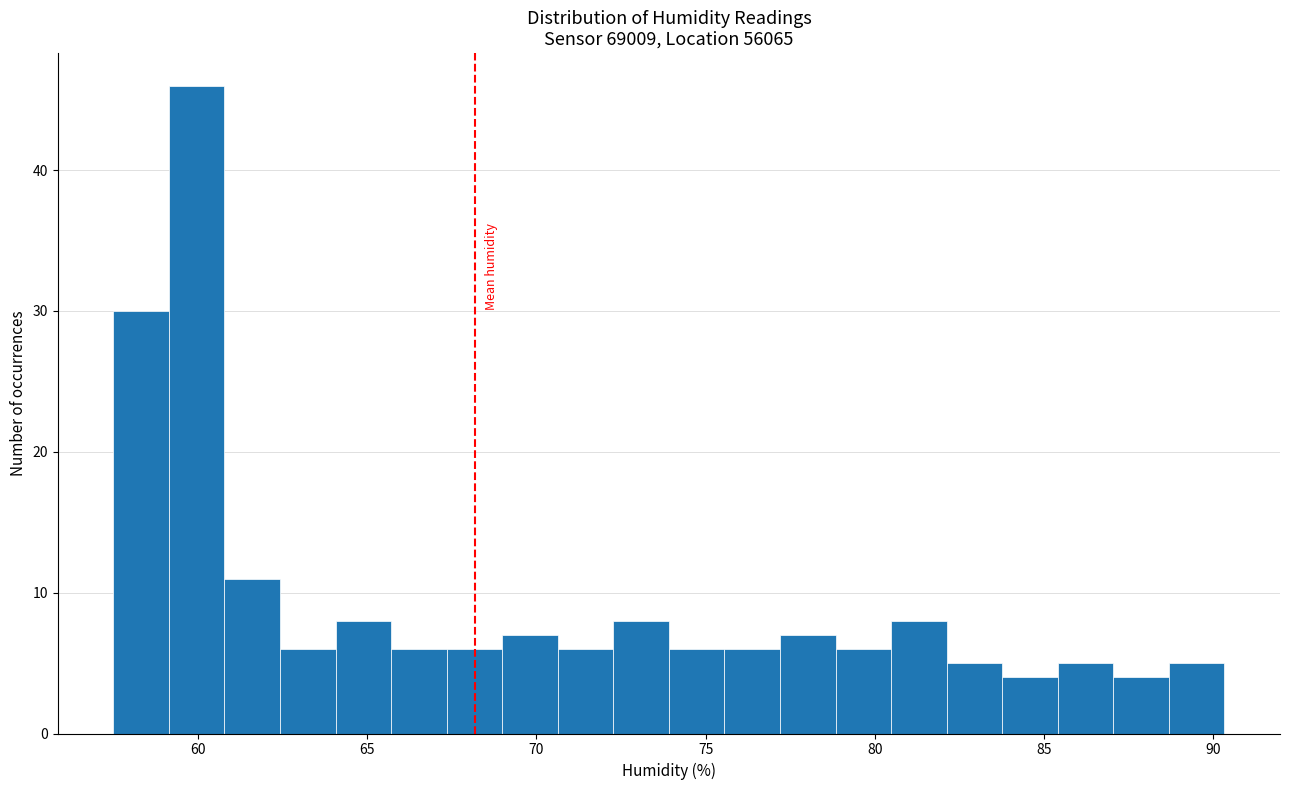

Around what value on the x-axis is the tallest bar? Give the approximate position of its centre, as read against the axis.

60.0